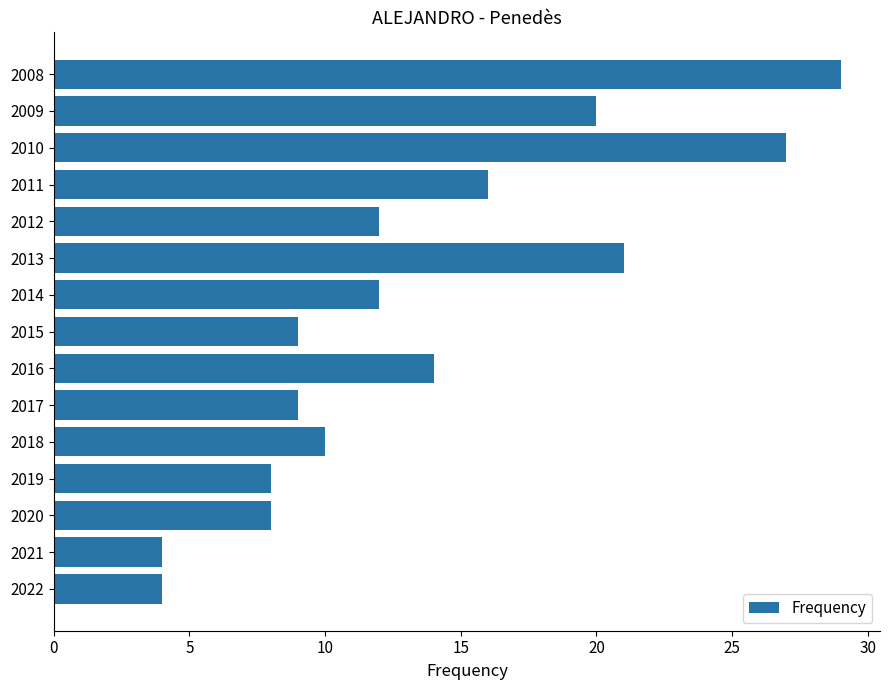

What is the average value?

14